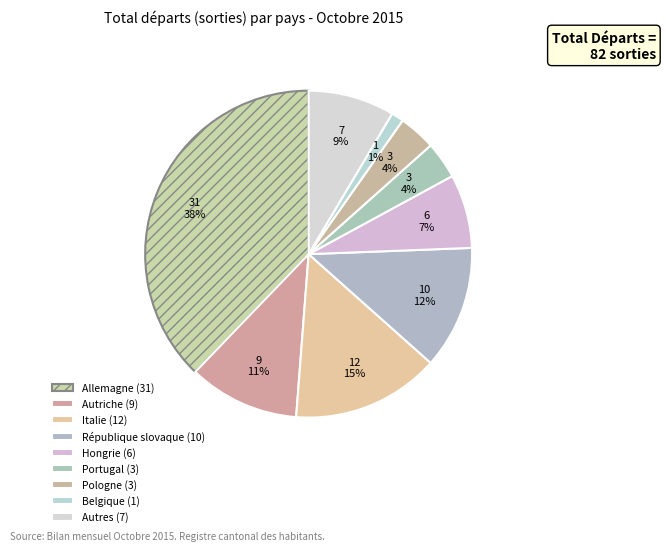

How many slices are in this pie chart?

9